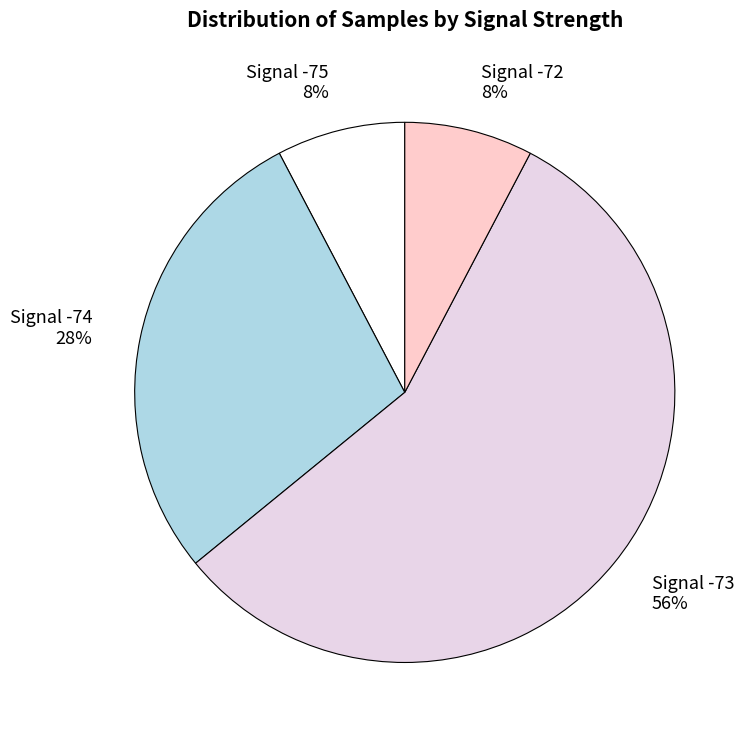

To the nearest percent, what percentage of the pie is Signal -74 28%?

28%